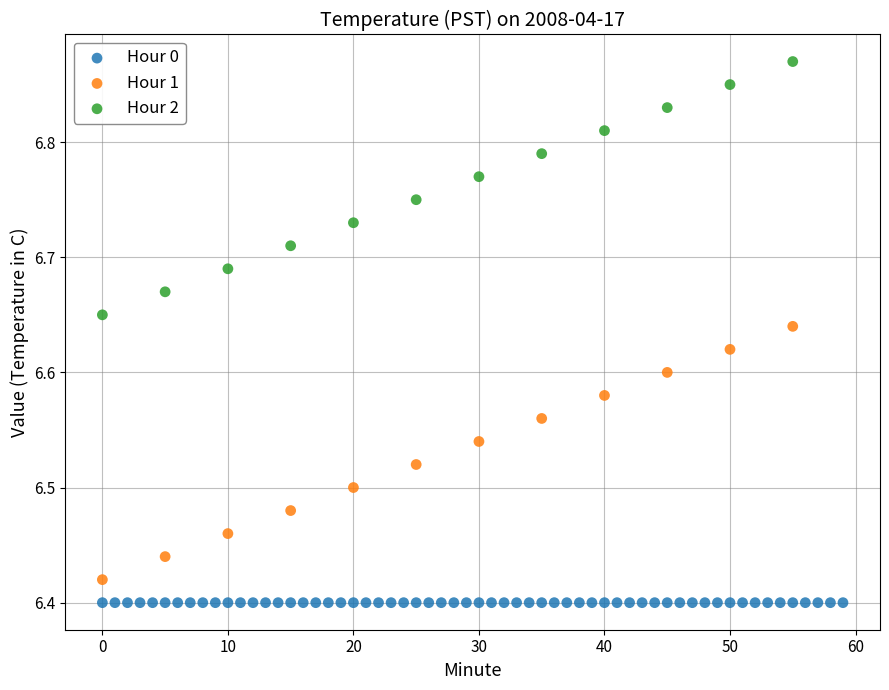

Which series contains the highest Y value?

Hour 2